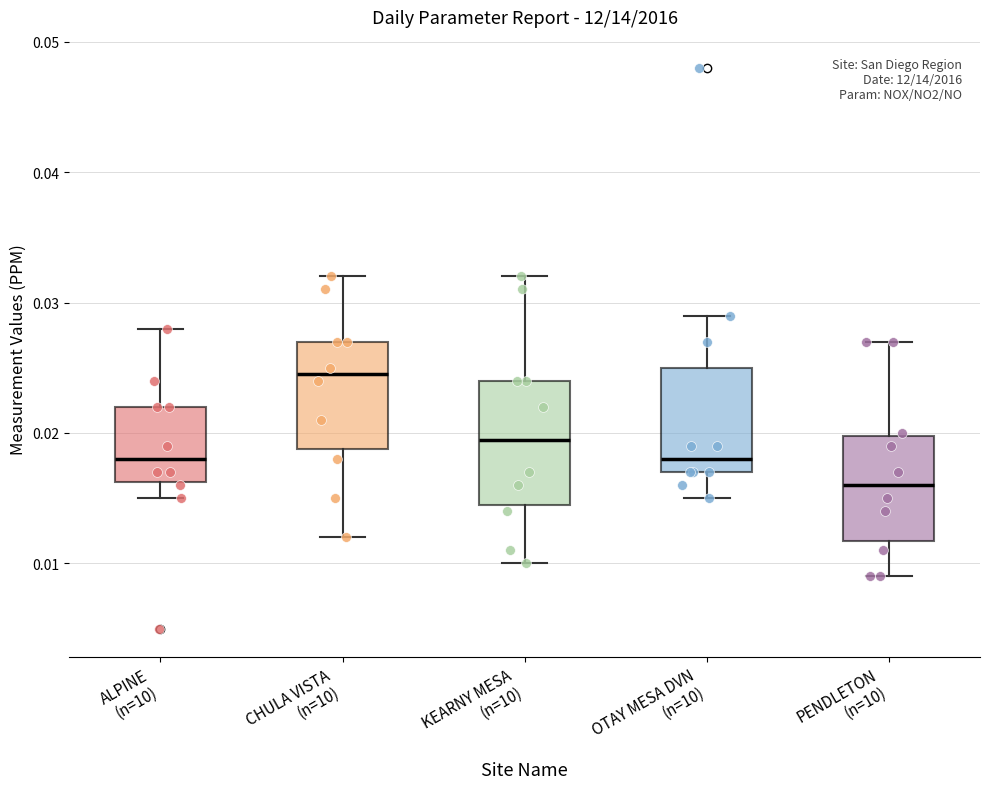

Reading left to right, transcribe this box plot: for each box, give where its median line is, the range the box spans, and where its two whiskers end, as read against the y-axis. The values are not printed on the chart, so give them approximately, as read against the axis.

ALPINE (n=10): median 0.018, box 0.016 to 0.022, whiskers 0.015 to 0.028
CHULA VISTA (n=10): median 0.025, box 0.019 to 0.027, whiskers 0.012 to 0.032
KEARNY MESA (n=10): median 0.020, box 0.015 to 0.024, whiskers 0.010 to 0.032
OTAY MESA DVN (n=10): median 0.018, box 0.017 to 0.025, whiskers 0.015 to 0.029
PENDLETON (n=10): median 0.016, box 0.012 to 0.020, whiskers 0.009 to 0.027